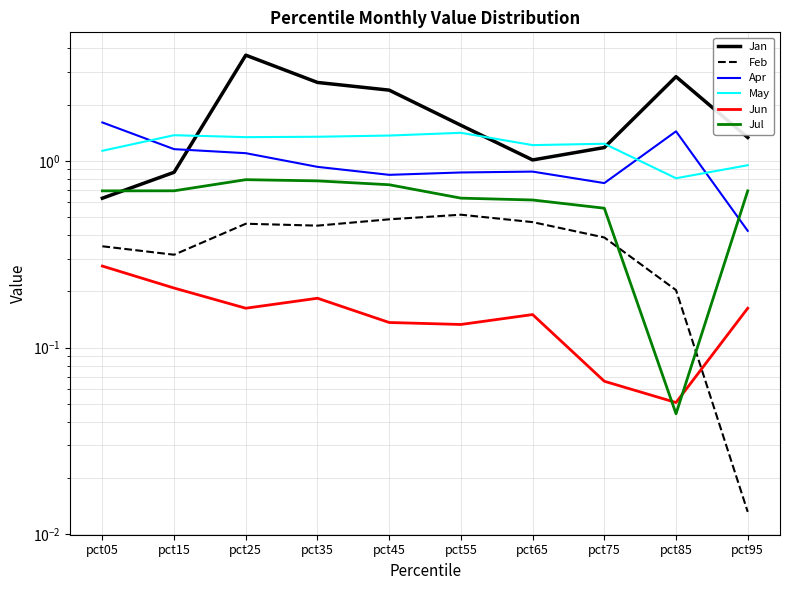

Reading left to right, what are all the values shown in this chart?

Jan: pct05=0.6	pct15=0.9	pct25=3.7	pct35=2.6	pct45=2.4	pct55=1.6	pct65=1.0	pct75=1.2	pct85=2.8	pct95=1.3
Feb: pct05=0.3	pct15=0.3	pct25=0.5	pct35=0.5	pct45=0.5	pct55=0.5	pct65=0.5	pct75=0.4	pct85=0.2	pct95=0.0
Apr: pct05=1.6	pct15=1.2	pct25=1.1	pct35=0.9	pct45=0.8	pct55=0.9	pct65=0.9	pct75=0.8	pct85=1.4	pct95=0.4
May: pct05=1.1	pct15=1.4	pct25=1.3	pct35=1.3	pct45=1.4	pct55=1.4	pct65=1.2	pct75=1.2	pct85=0.8	pct95=0.9
Jun: pct05=0.3	pct15=0.2	pct25=0.2	pct35=0.2	pct45=0.1	pct55=0.1	pct65=0.2	pct75=0.1	pct85=0.1	pct95=0.2
Jul: pct05=0.7	pct15=0.7	pct25=0.8	pct35=0.8	pct45=0.7	pct55=0.6	pct65=0.6	pct75=0.6	pct85=0.0	pct95=0.7